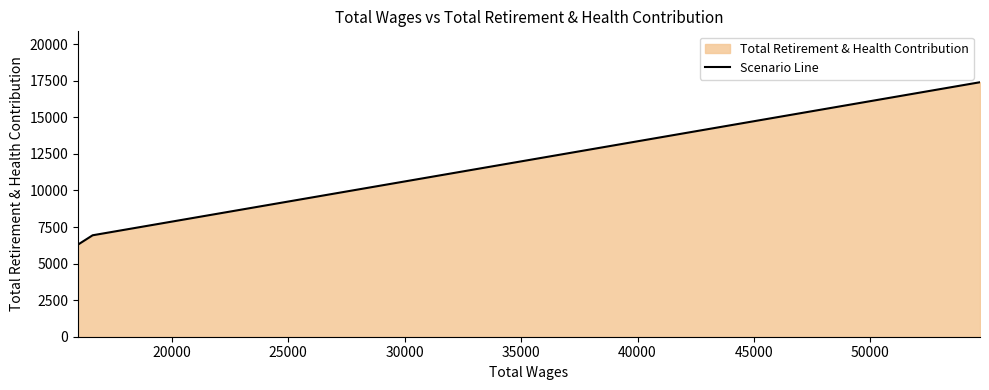

The chart shows a value of 11880 at 20000. True or false?

False